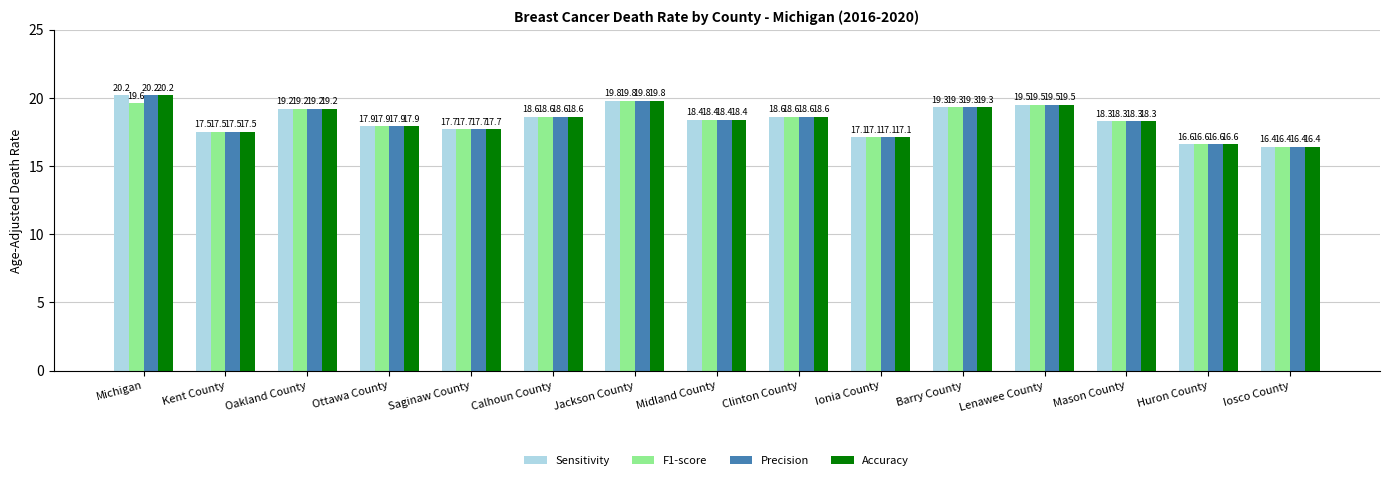

The Accuracy series shows 11.0 at Midland County. True or false?

False